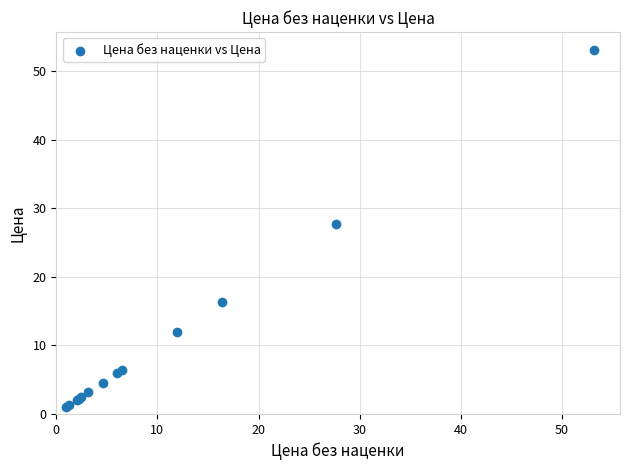

What Y value in the scatter plot is closest to 27?

27.7